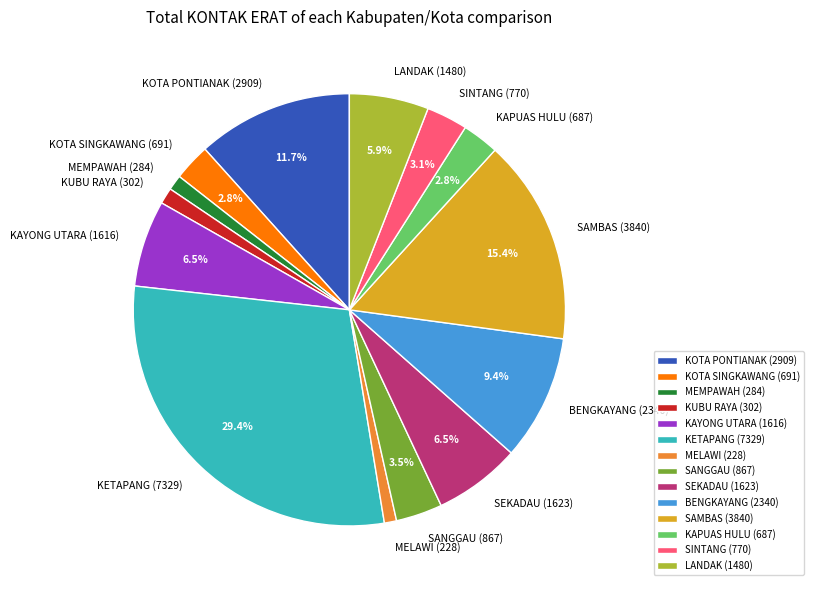

Which slice is the largest?

KETAPANG